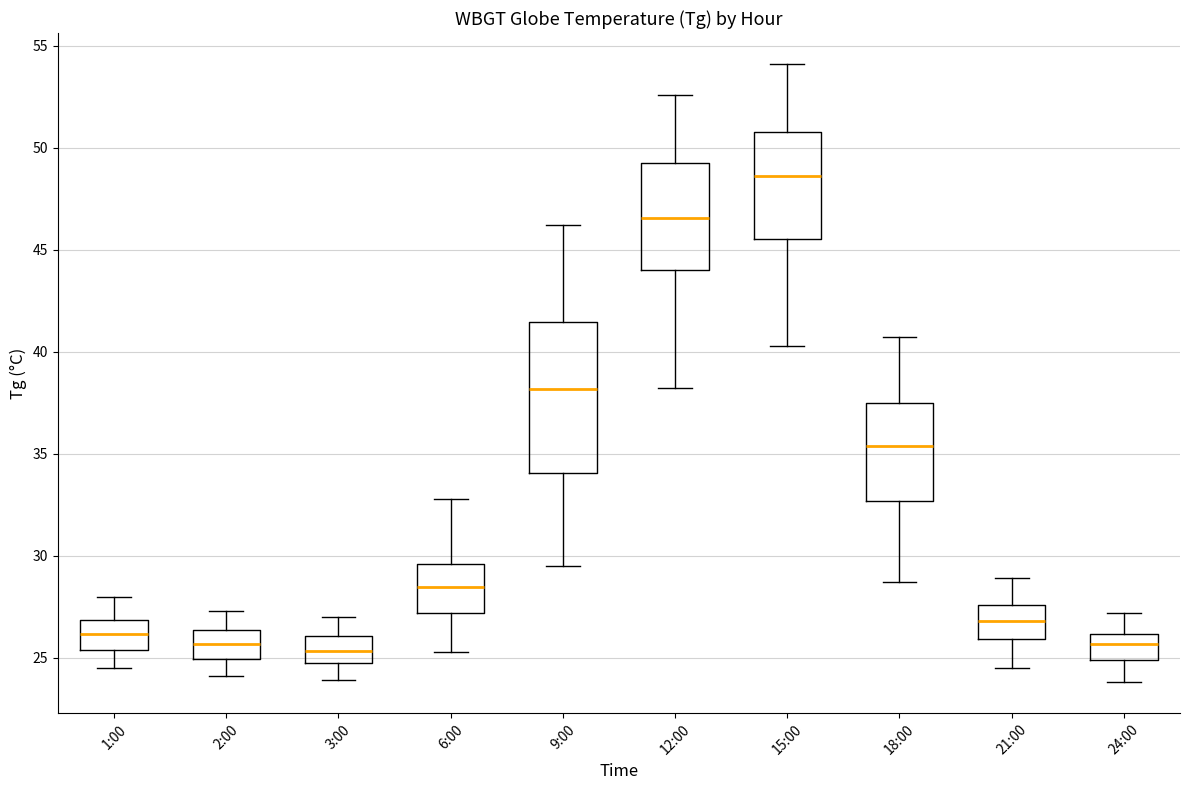

Reading left to right, read every box against the y-axis: the position of its median line, the range the box covers, and the ends of its whiskers. The values are not printed on the chart, so give them approximately, as read against the axis.

1:00: median 26.0, box 25.5 to 27.0, whiskers 24.5 to 28.0
2:00: median 25.5, box 25.0 to 26.5, whiskers 24.0 to 27.5
3:00: median 25.5, box 24.5 to 26.0, whiskers 24.0 to 27.0
6:00: median 28.5, box 27.0 to 29.5, whiskers 25.5 to 33.0
9:00: median 38.0, box 34.0 to 41.5, whiskers 29.5 to 46.0
12:00: median 46.5, box 44.0 to 49.5, whiskers 38.0 to 52.5
15:00: median 48.5, box 45.5 to 51.0, whiskers 40.5 to 54.0
18:00: median 35.5, box 32.5 to 37.5, whiskers 28.5 to 40.5
21:00: median 27.0, box 26.0 to 27.5, whiskers 24.5 to 29.0
24:00: median 25.5, box 25.0 to 26.0, whiskers 24.0 to 27.0